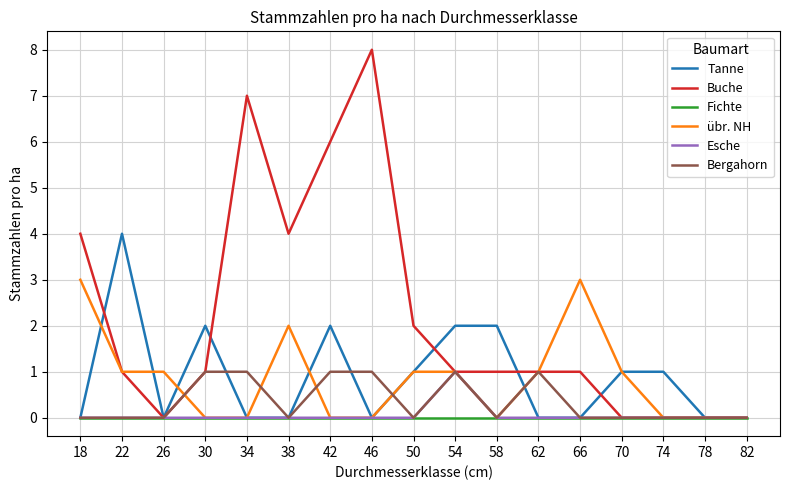

Does the chart have visible grid lines?

Yes